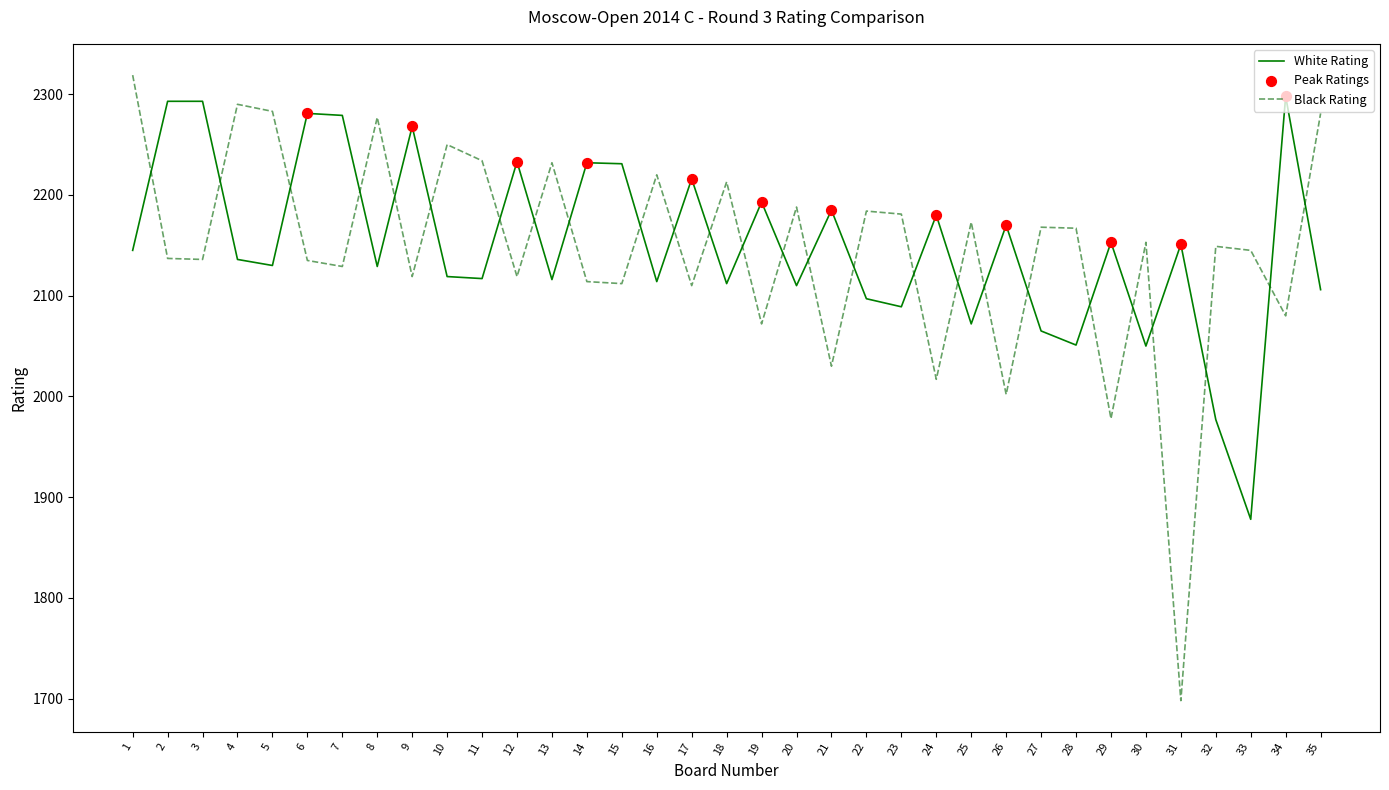

Between 10 and 30, which series saw the biggest shift?

Black Rating